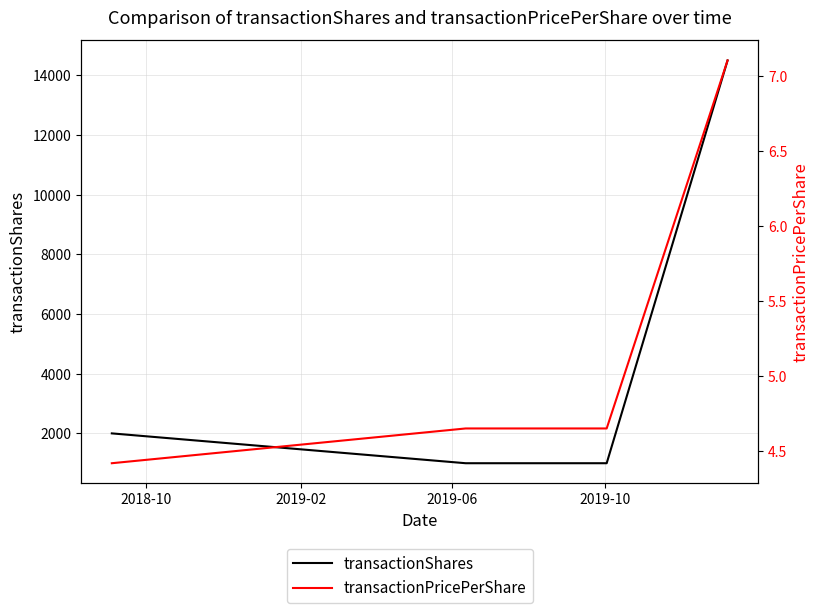

How many data points in transactionShares are less than 2000?

2